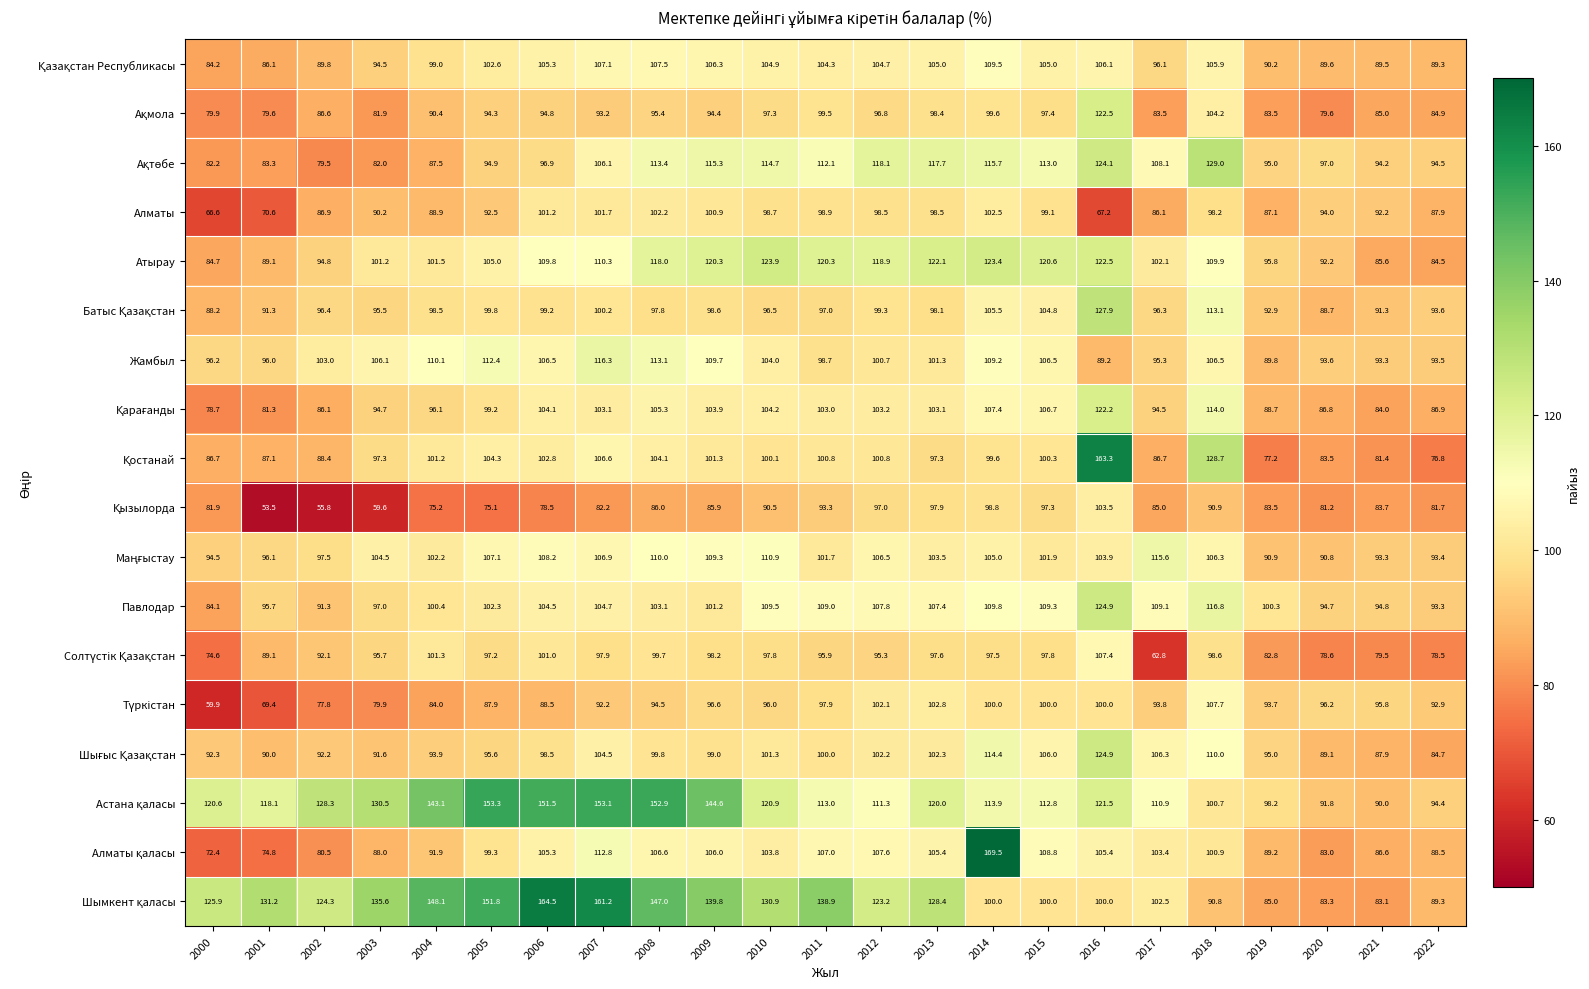

The Атырау series shows 176.4 at 2011. True or false?

False